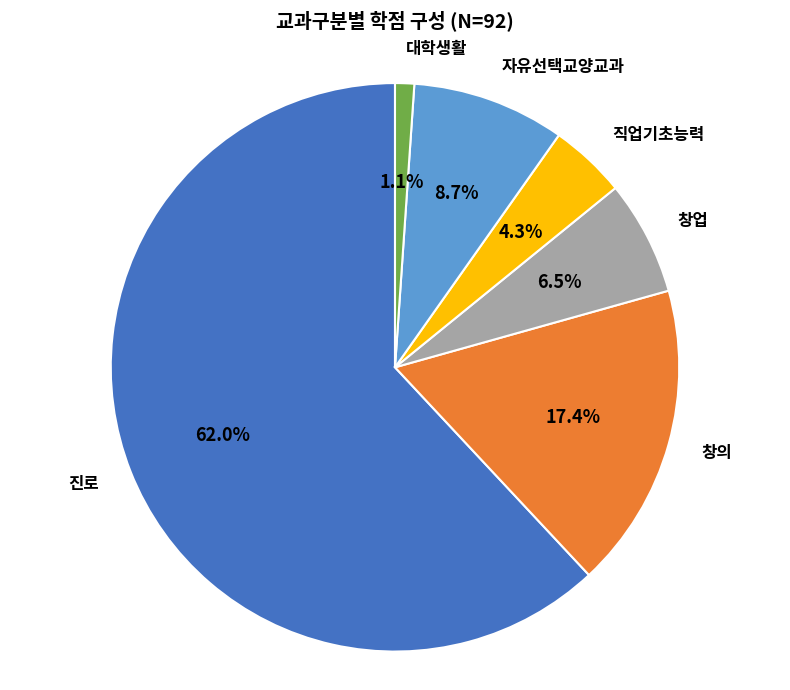

To the nearest percent, what is the difference between the 자유선택교양교과 and 진로 slice percentages?

53%